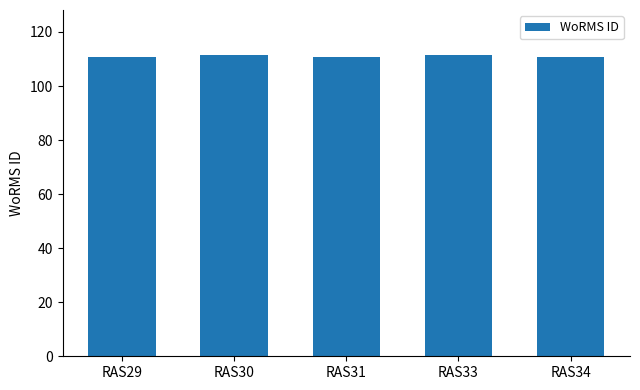

Read the value at RAS30.

111355